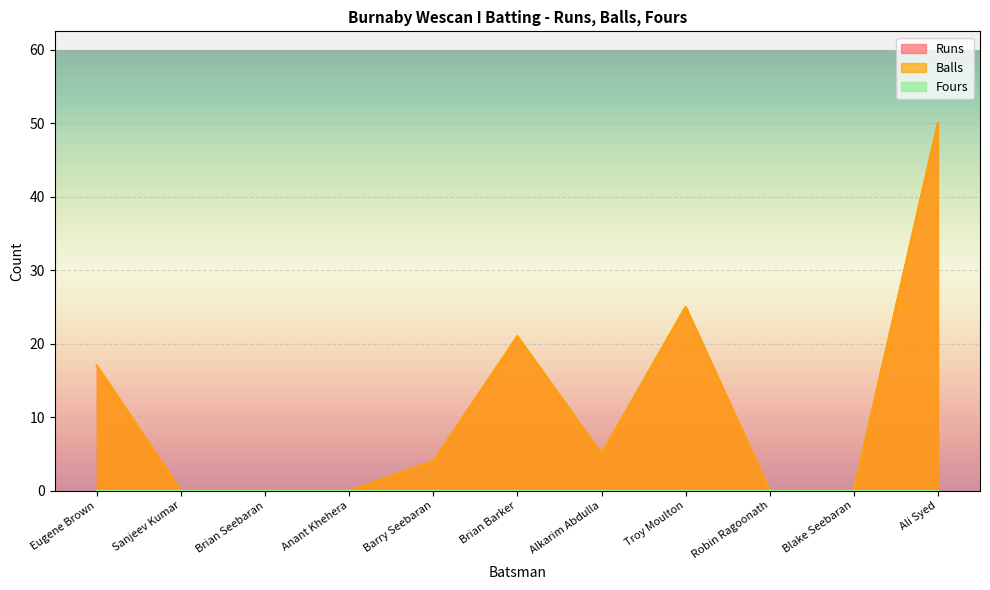

At which label does Runs first exceed 4?

Eugene Brown